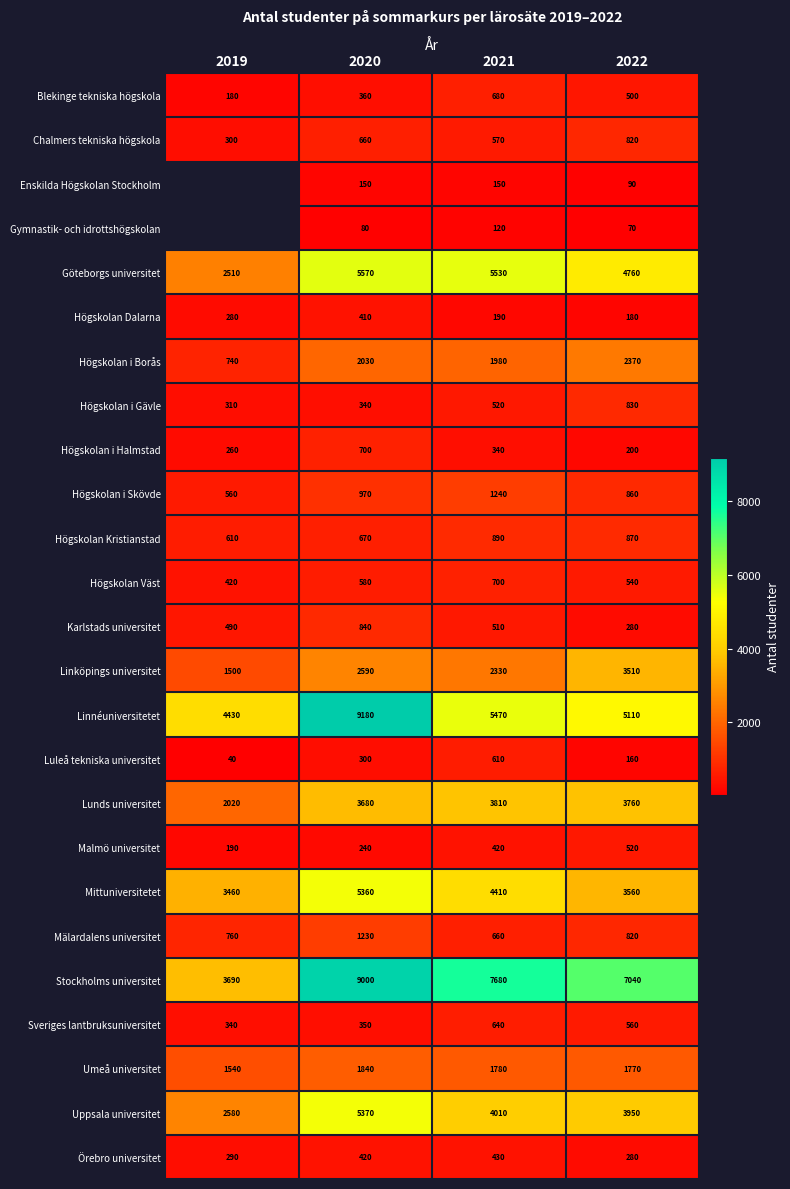

At which category is the sum across all series the highest?

2020